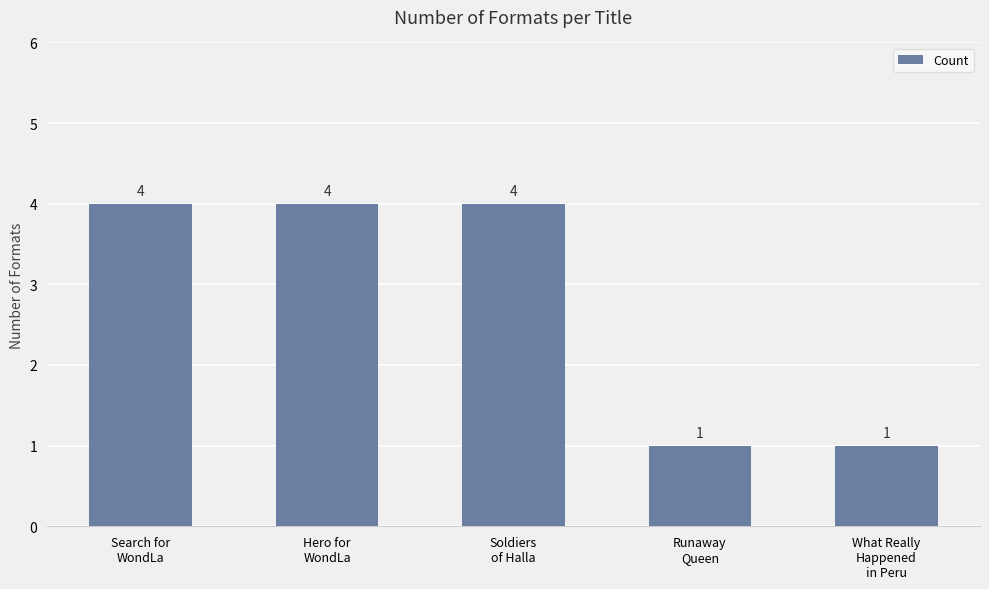

The chart shows a value of 4 at Hero for
WondLa. True or false?

True